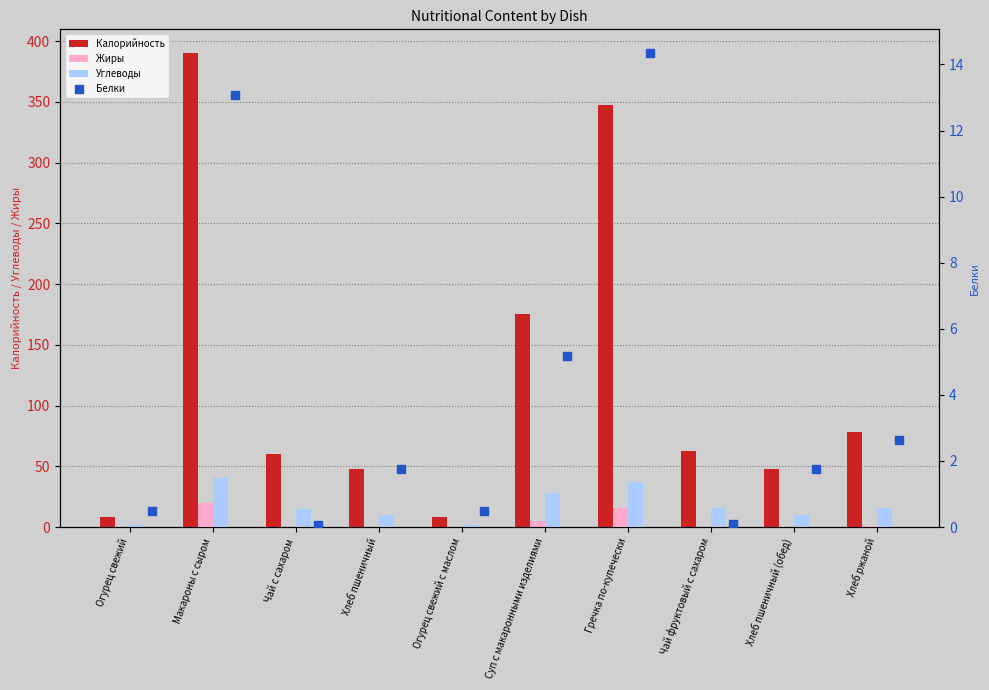

What is the sum of all Жиры values?

40.8